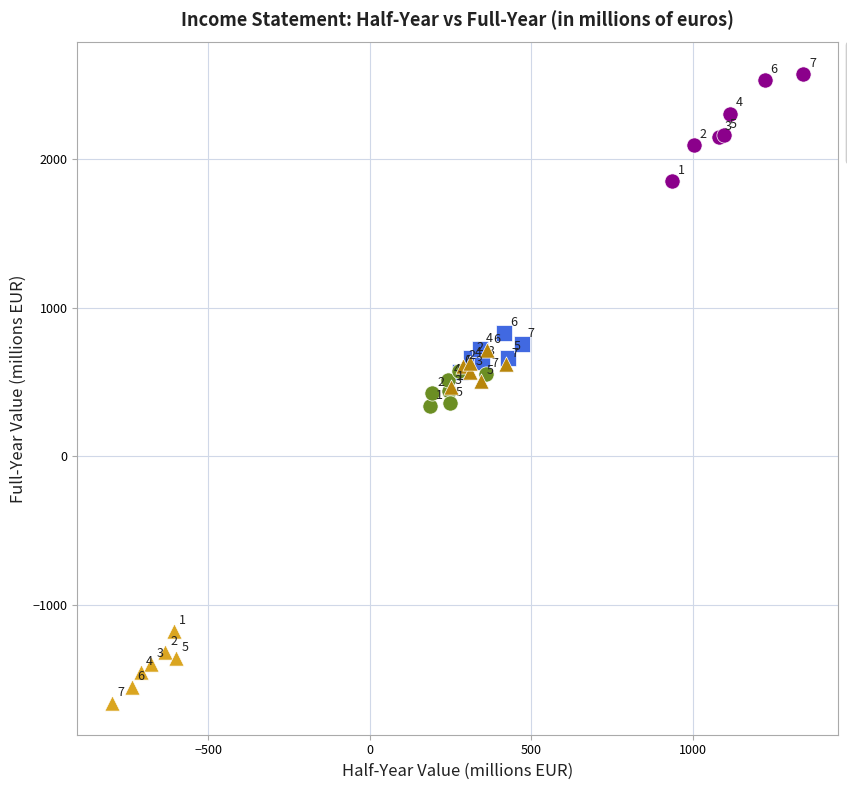

Which series reaches the maximum Y coordinate?

Revenues